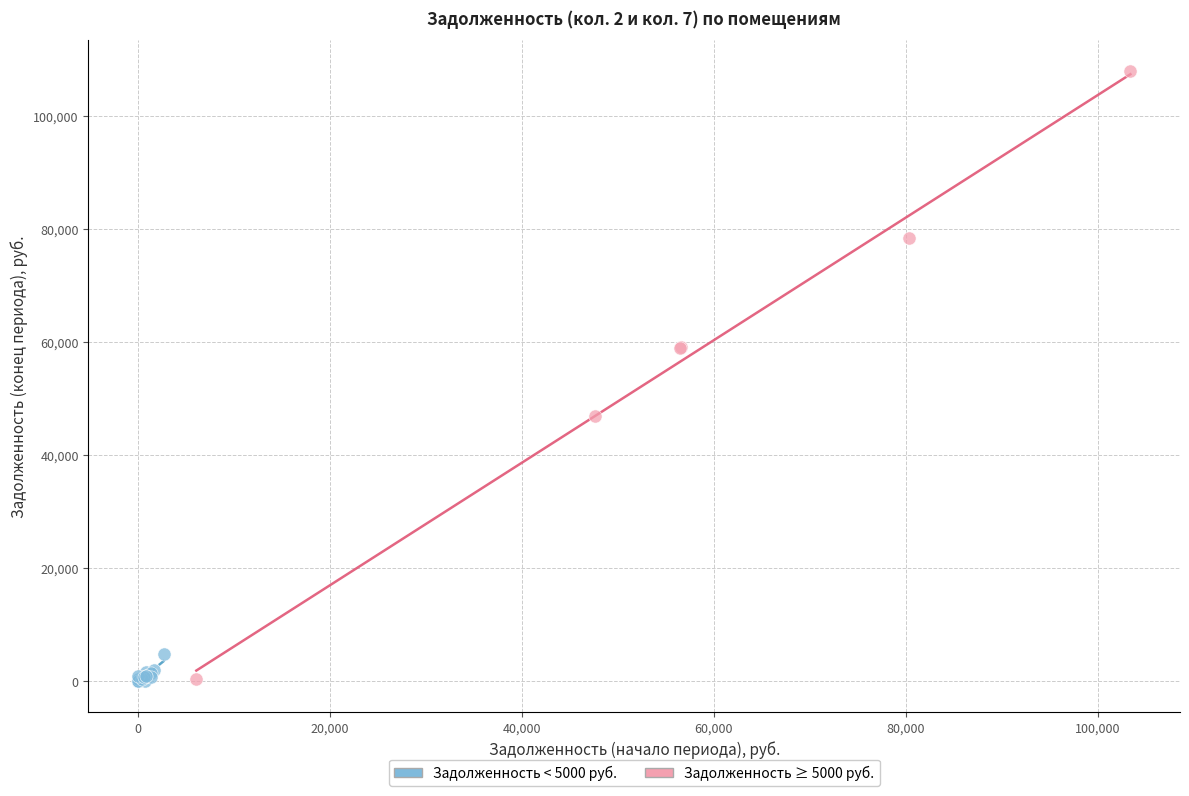

Which series has the largest Y range (max minus min)?

Задолженность ≥ 5000 руб.